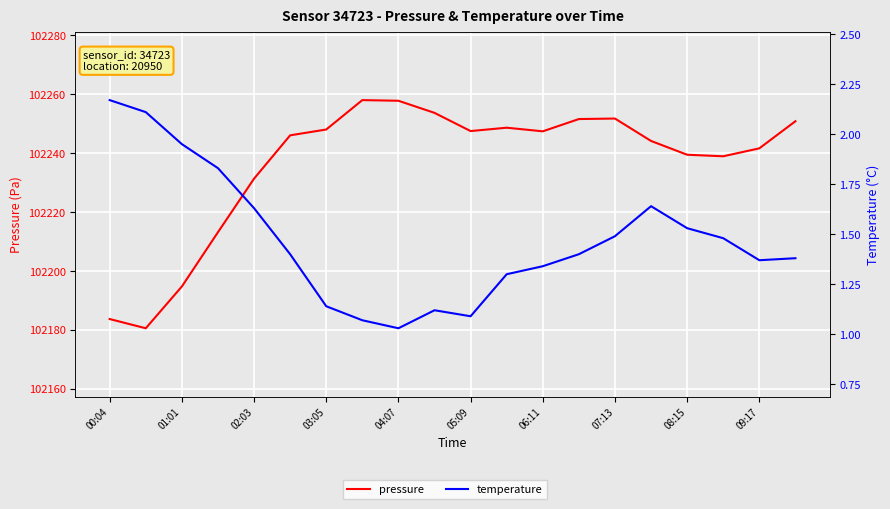

True or false: temperature and pressure cross at least once.

False